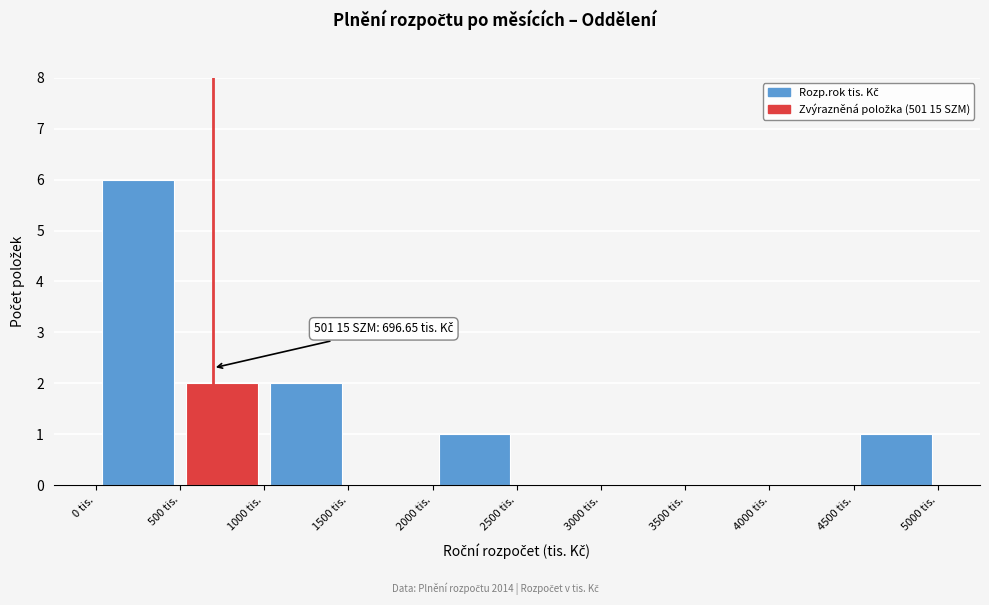

Over which range of the x-axis is the bar tallest?

0 to 500